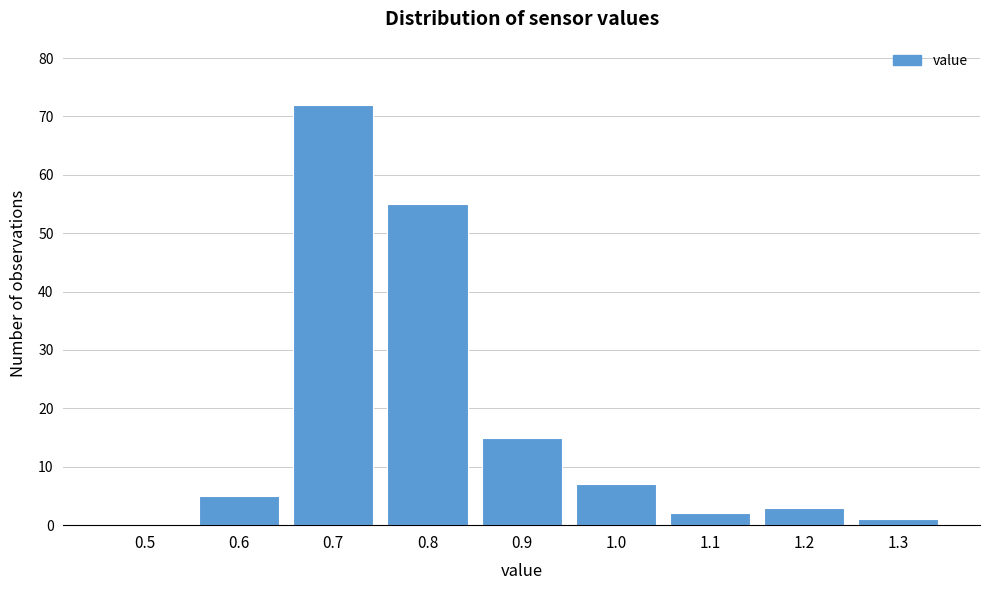

Reading right to left, what are all the values shown in this chart?

1.3=1	1.2=3	1.1=2	1.0=7	0.9=15	0.8=55	0.7=72	0.6=5	0.5=0